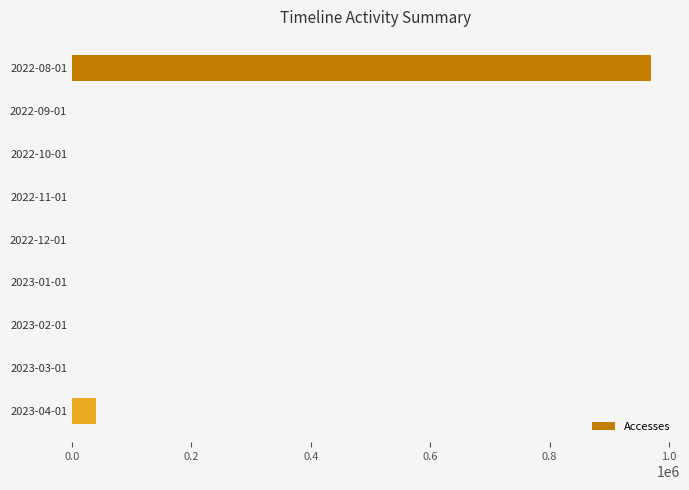

The value at 2022-12-01 is 579582. True or false?

False